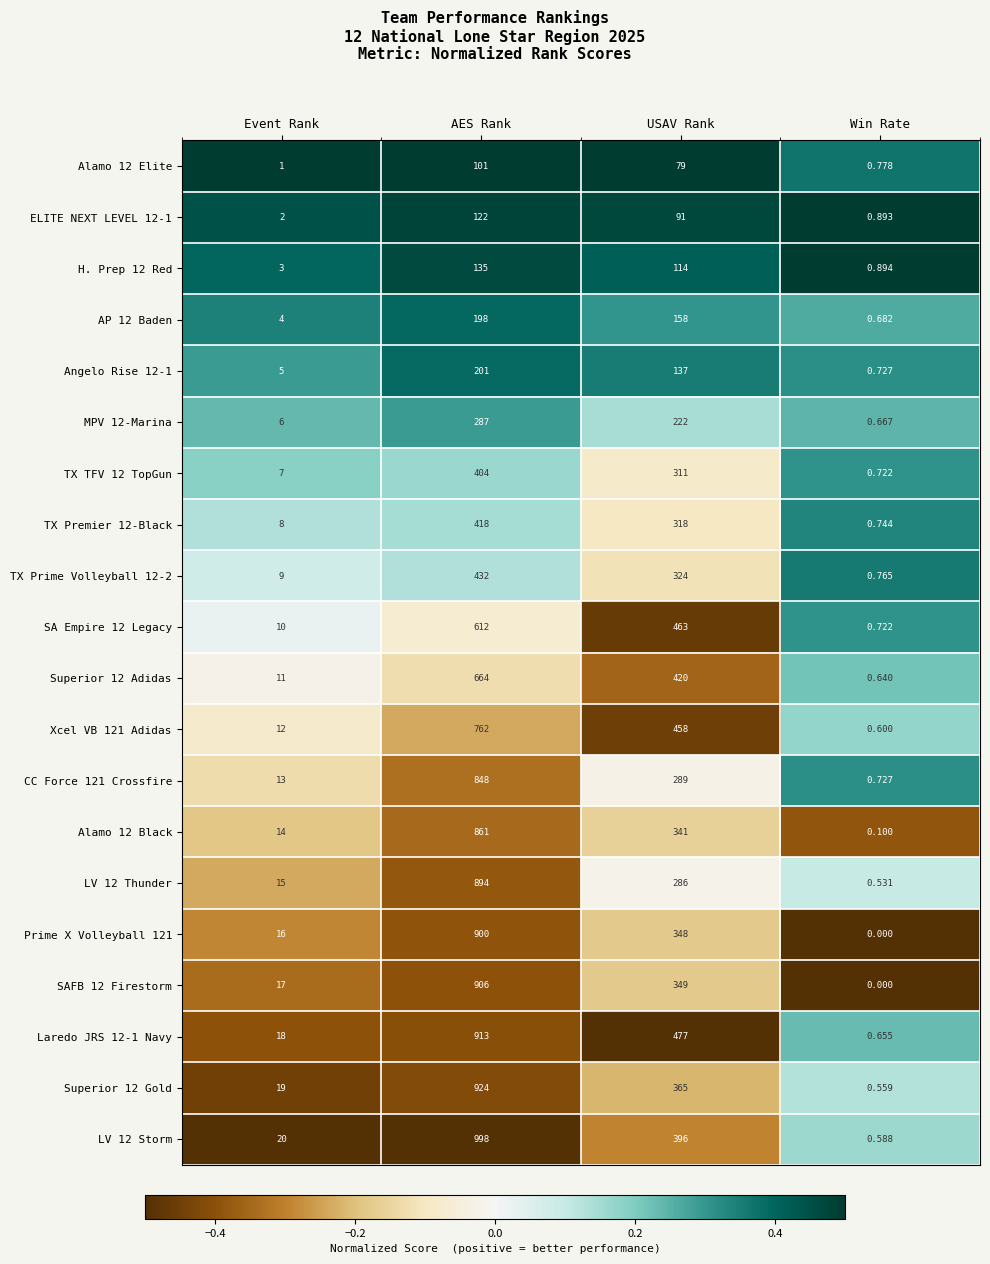

Which series has the widest spread of values?

LV 12 Storm